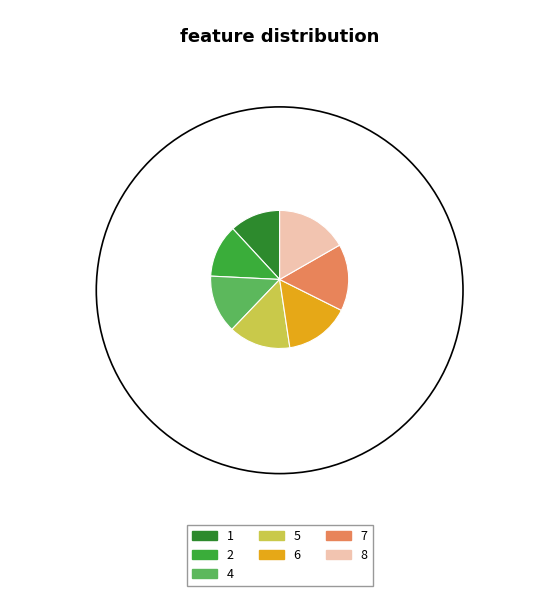

True or false: 7 accounts for 16% of the total.

True